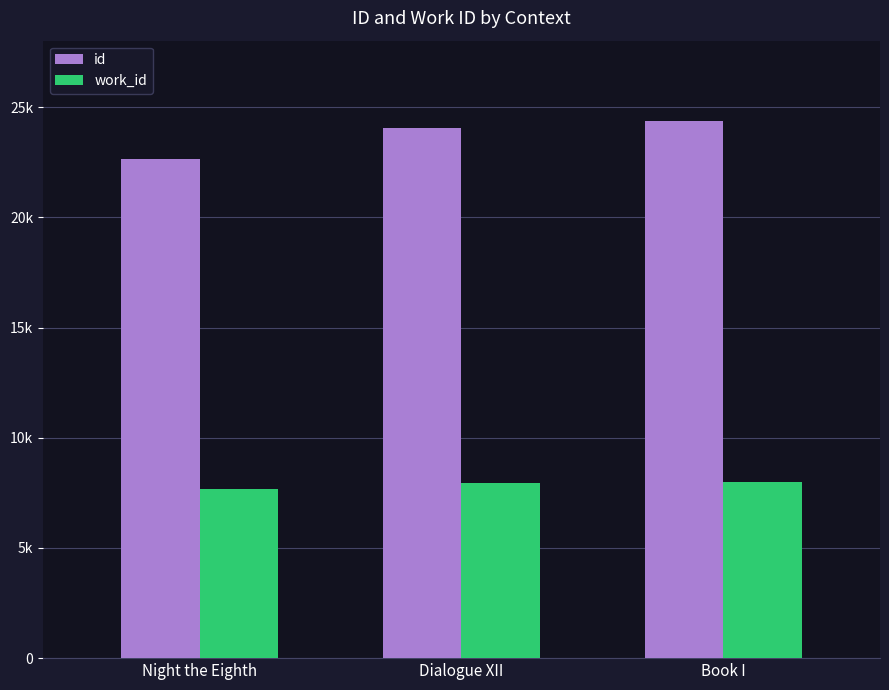

Is the value of work_id at Book I greater than the value of id at Dialogue XII?

No